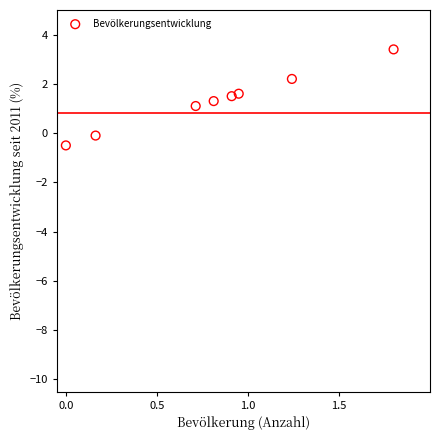

What is the range of Y values (max minus min)?

3.9